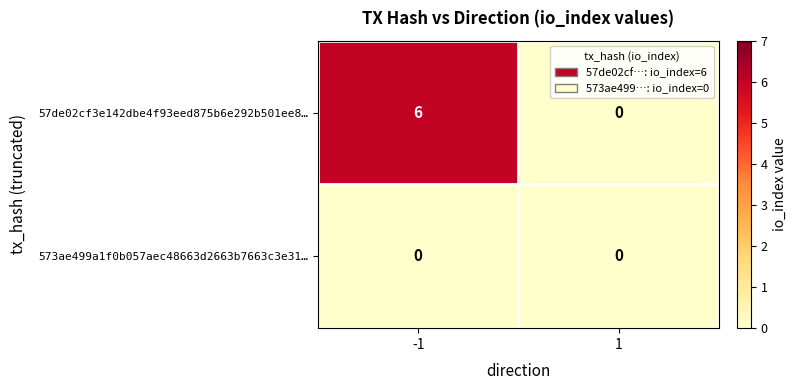

What is the greatest value displayed?

6